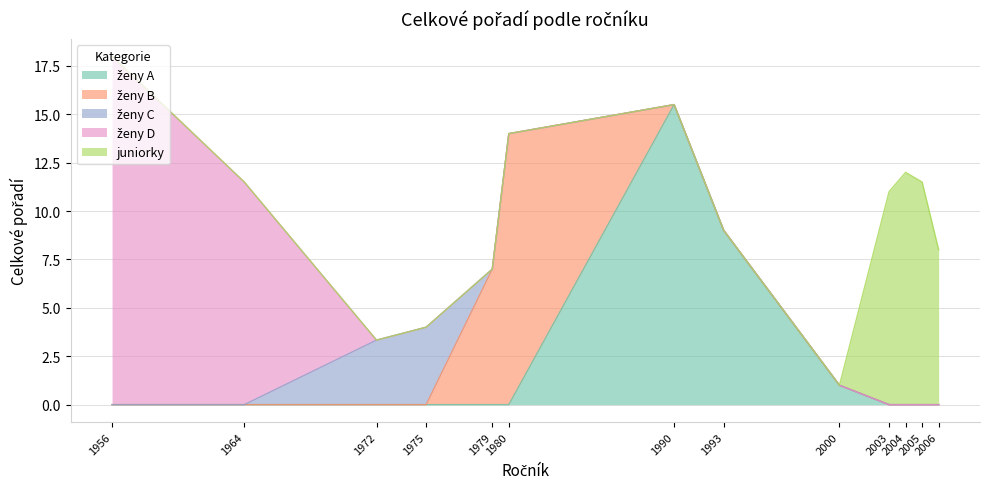

What is the average value?

10